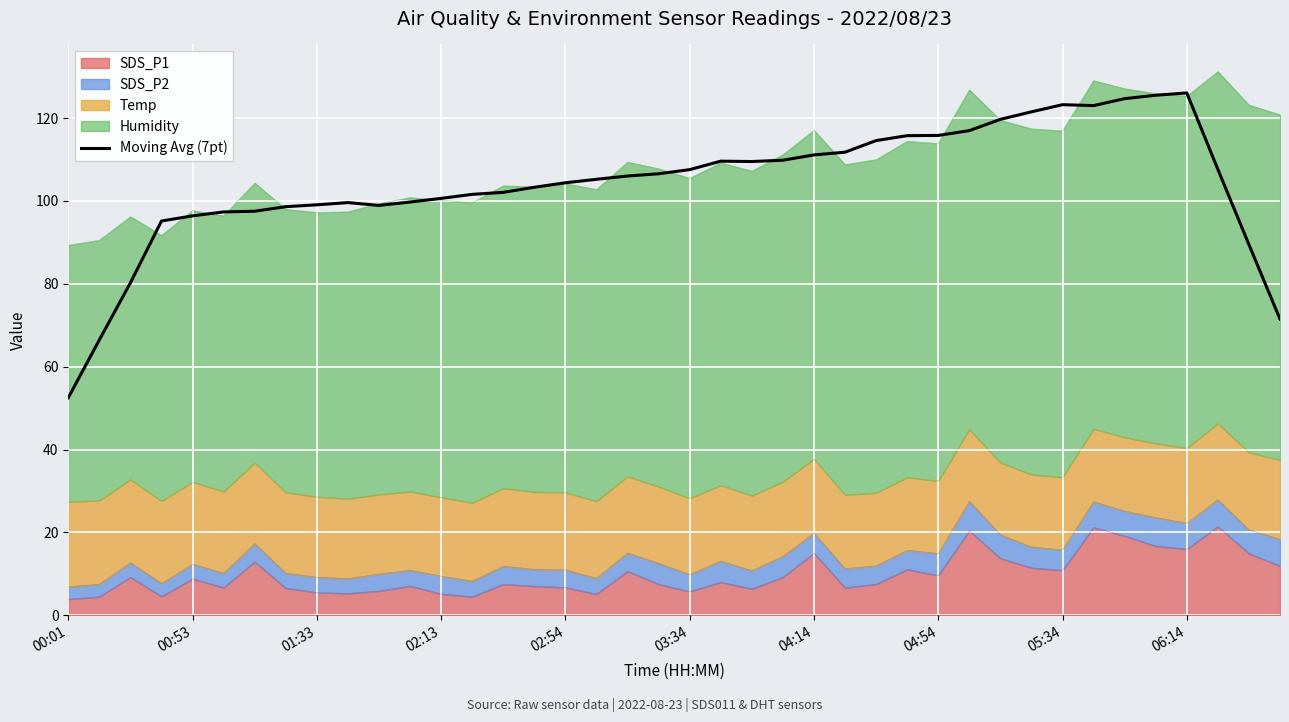

What is the smallest value displayed?

52.5